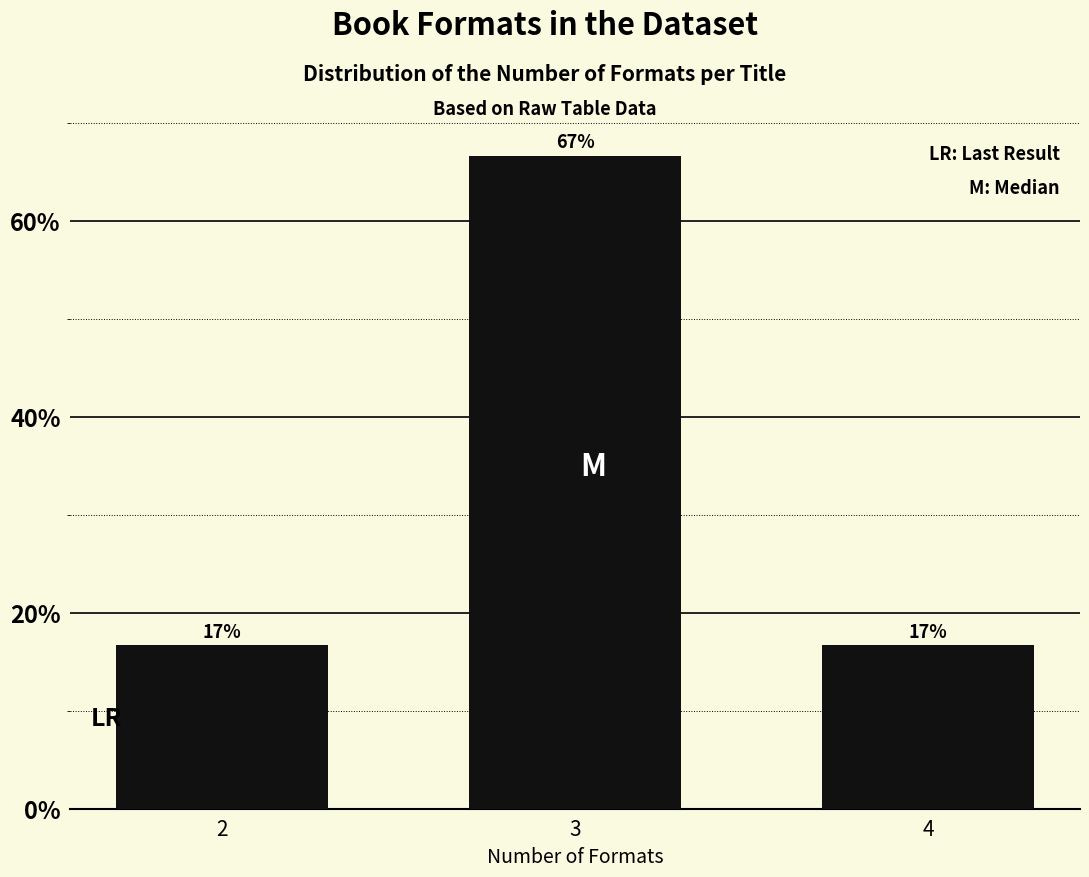

Are the bars horizontal?

No